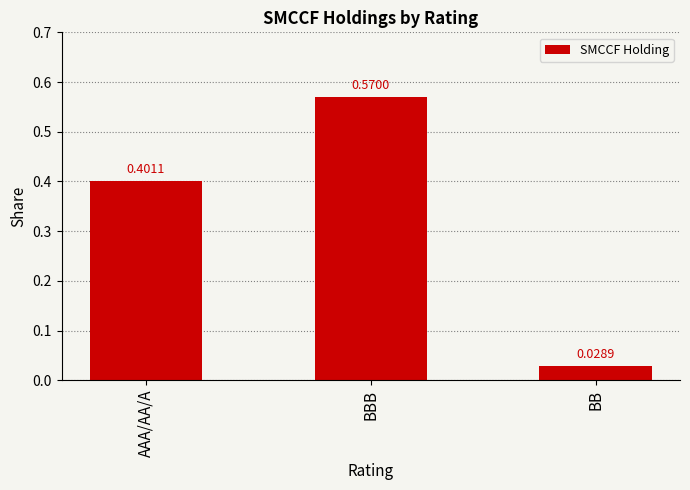

Are the bars horizontal?

No